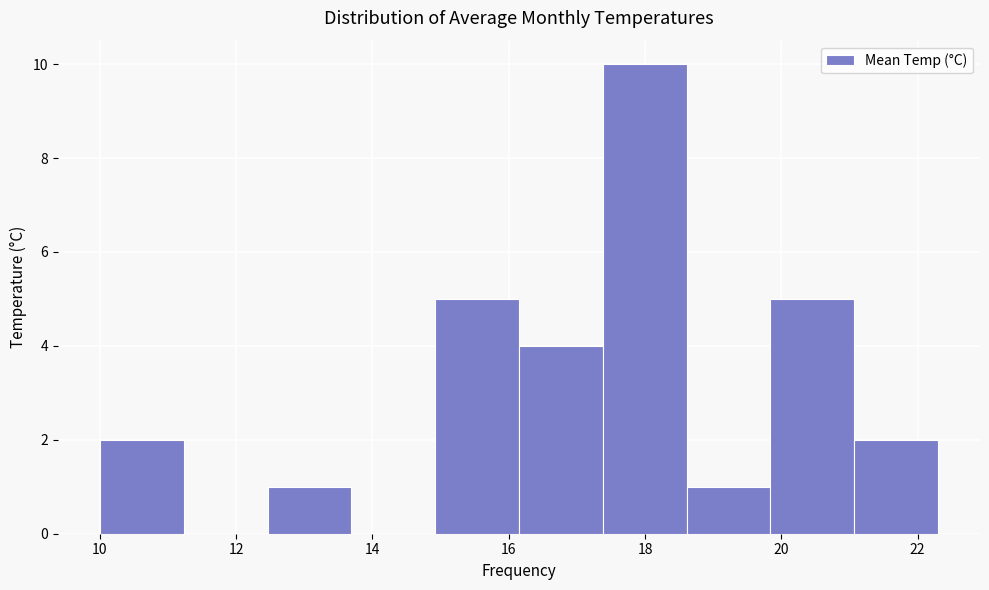

How tall is the bar that spans 12.4 to 13.6 on the x-axis? Neither the bar edges nor the heights are printed on the chart, so give them approximately, as read against the axes.

1